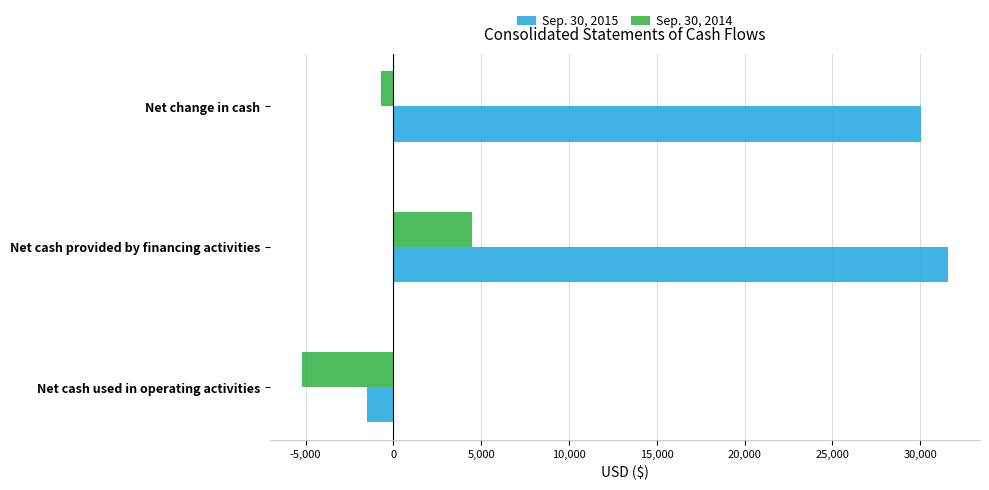

Which label corresponds to the largest value in the chart?

Net cash provided by financing activities